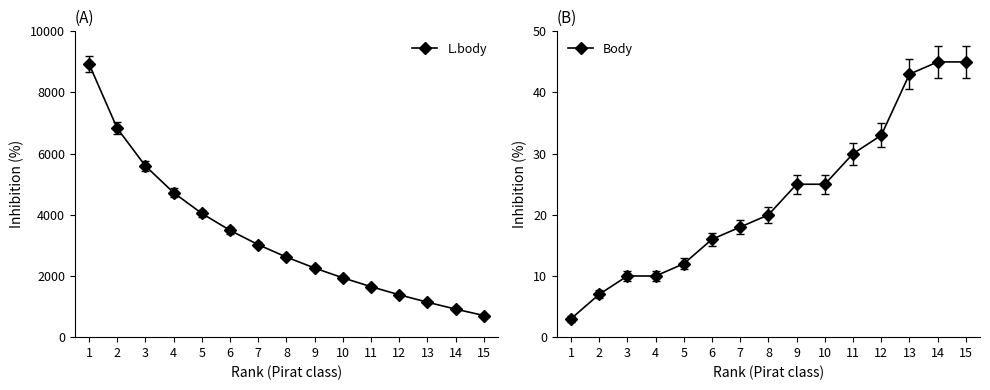

True or false: L.body and Body intersect in this chart.

False